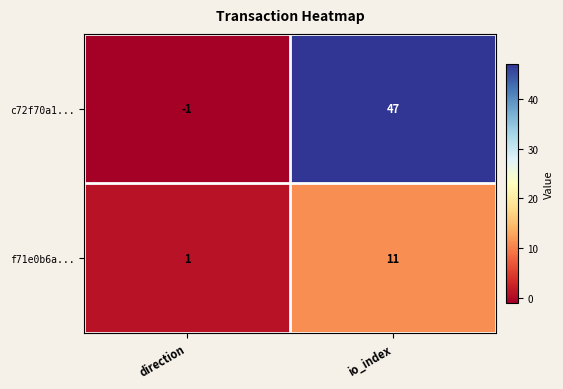

Rank the series by their average value, from lowest to highest.

f71e0b6a..., c72f70a1...